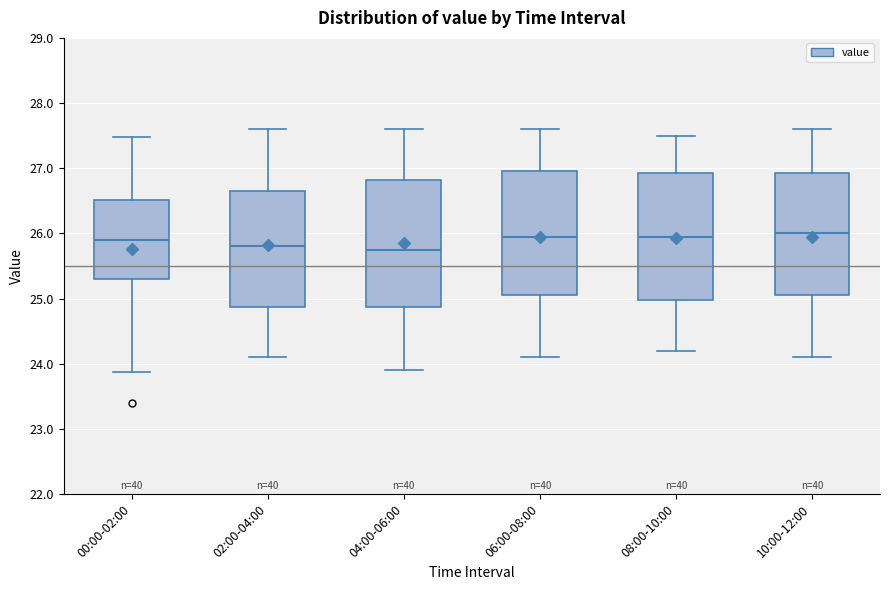

Reading left to right, read every box against the y-axis: the position of its median line, the range the box covers, and the ends of its whiskers. The values are not printed on the chart, so give them approximately, as read against the axis.

00:00-02:00: median 25.9, box 25.3 to 26.5, whiskers 23.9 to 27.5
02:00-04:00: median 25.8, box 24.9 to 26.7, whiskers 24.1 to 27.6
04:00-06:00: median 25.8, box 24.9 to 26.8, whiskers 23.9 to 27.6
06:00-08:00: median 26.0, box 25.1 to 27.0, whiskers 24.1 to 27.6
08:00-10:00: median 26.0, box 25.0 to 26.9, whiskers 24.2 to 27.5
10:00-12:00: median 26.0, box 25.1 to 26.9, whiskers 24.1 to 27.6